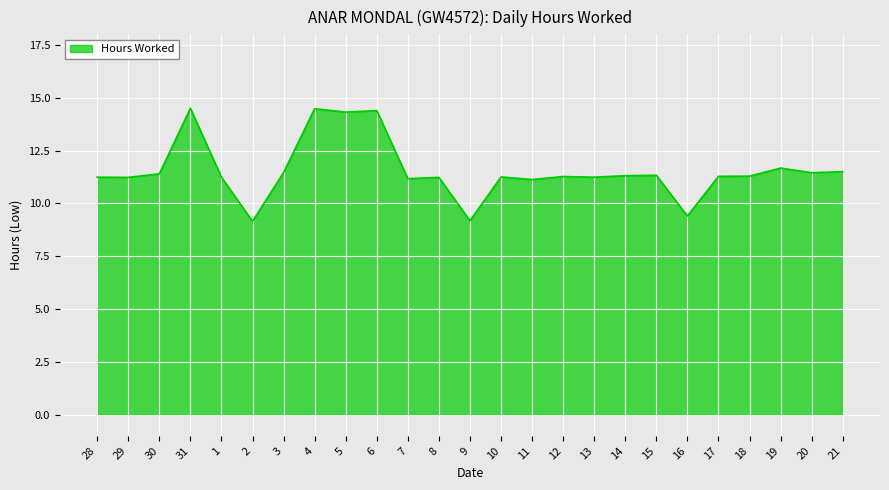

What position from the left is 14?

18